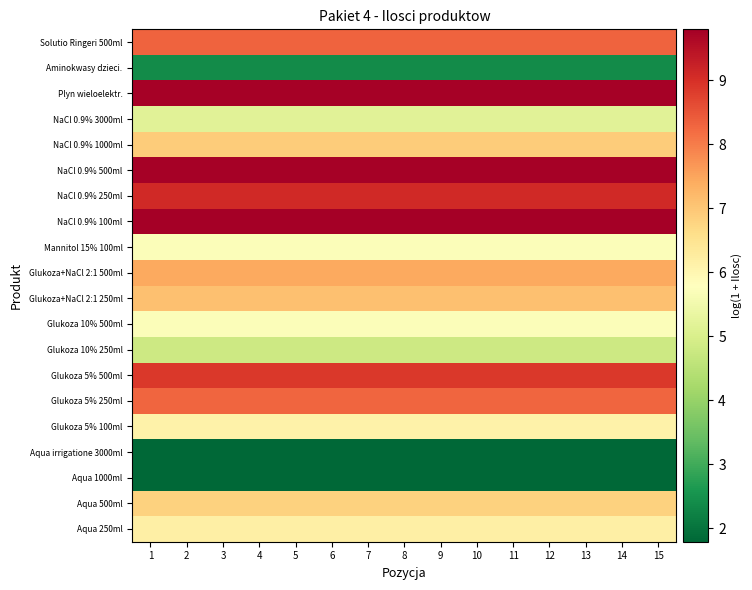

At how many categories does at least one series exceed 7?

15